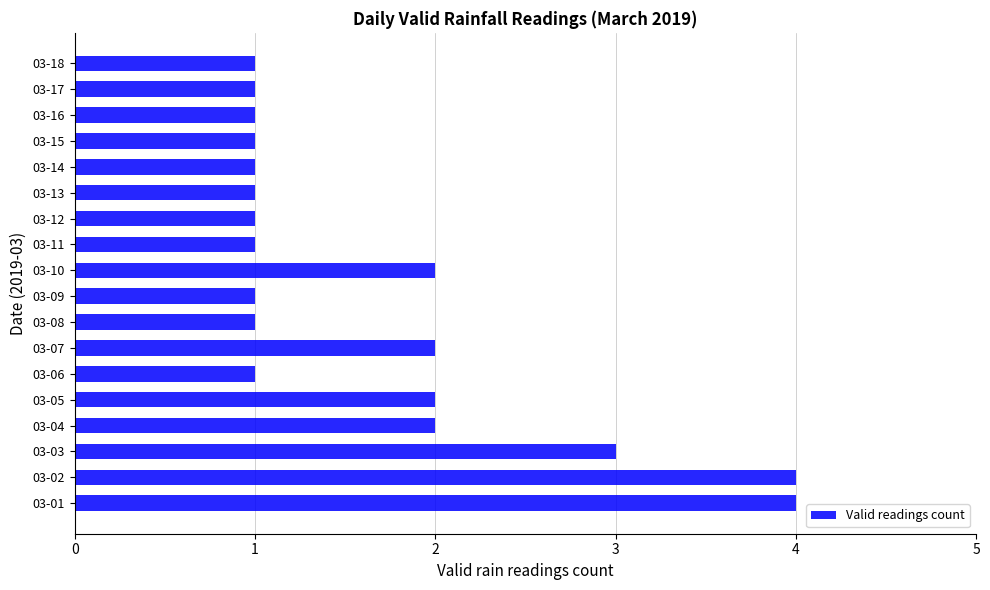

How many values are between 1 and 2?

15